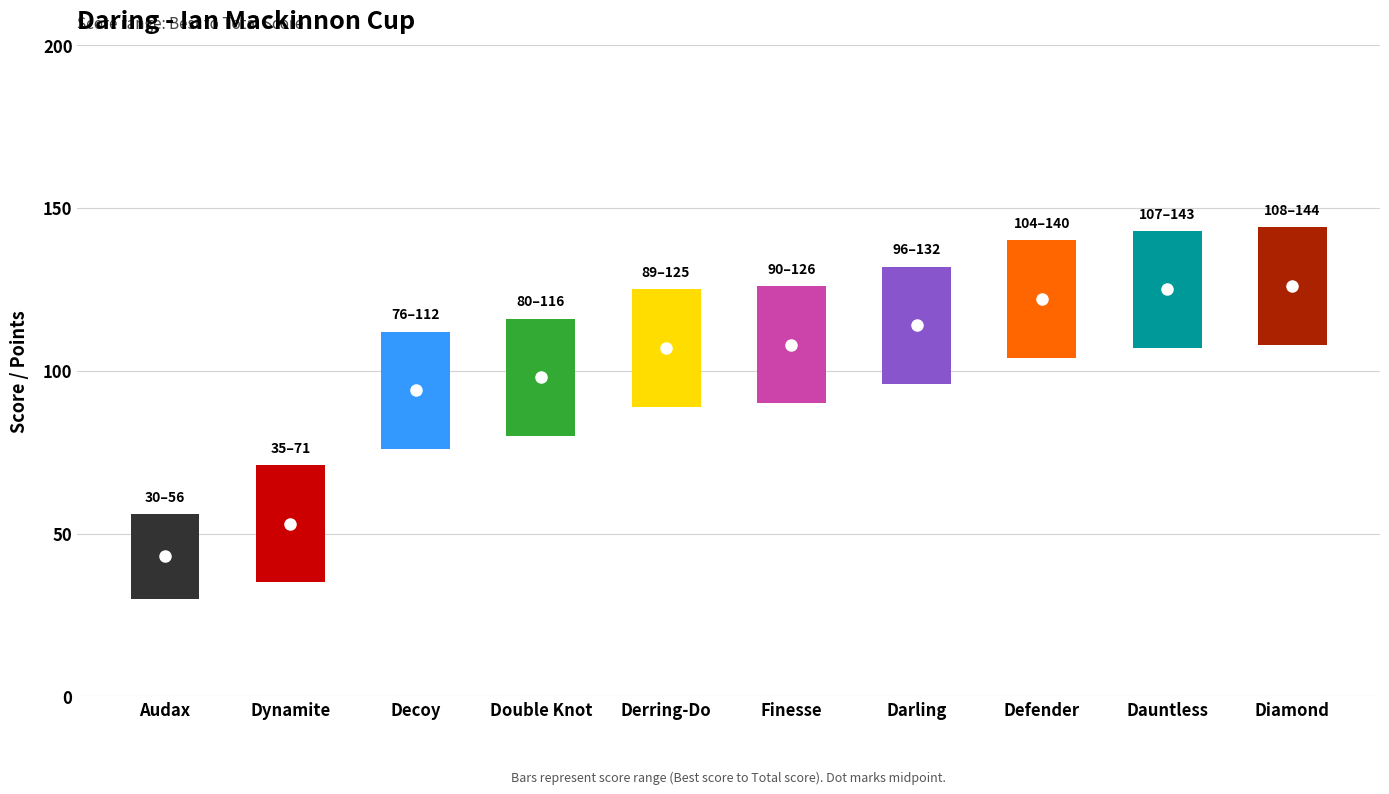

Between Double Knot and Finesse, which is larger?

Finesse